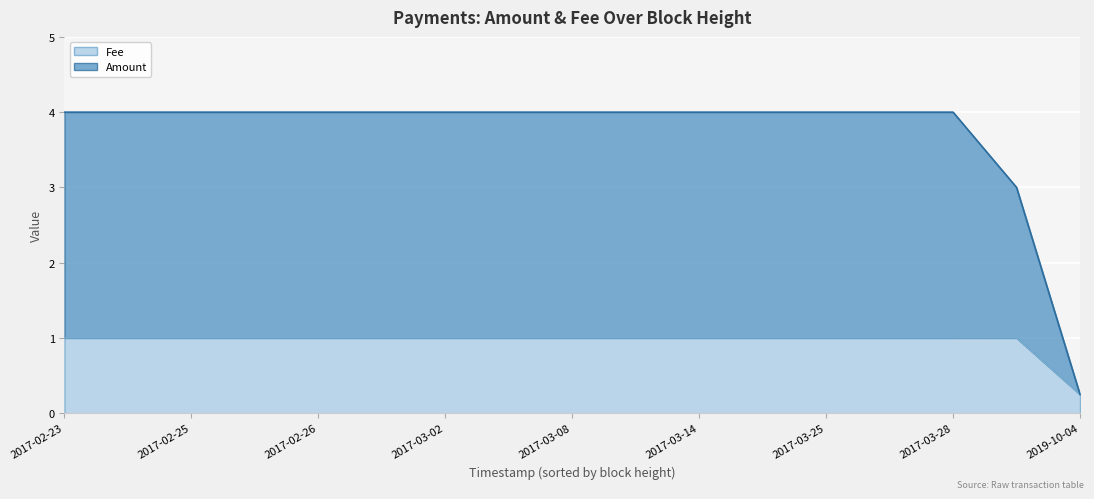

What is the sum of the Fee values at 2017-04-03 and 2017-03-25?

2.0